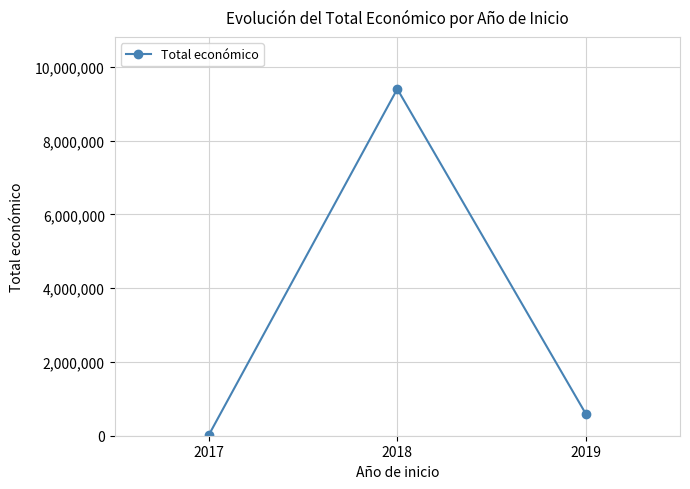

What is the difference between the values at 2018 and 2019?

8804700